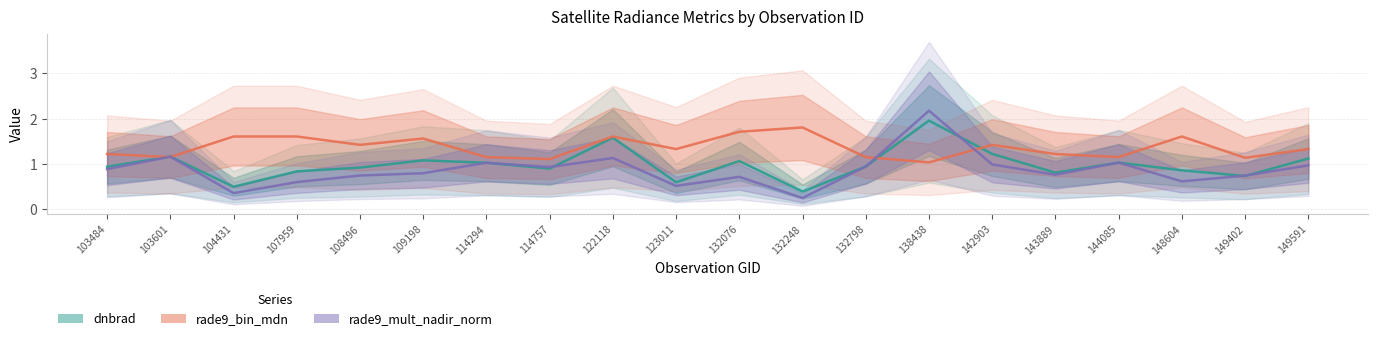

Between which two adjacent categories do rade9_bin_mdn and dnbrad first intersect?

103484 and 103601